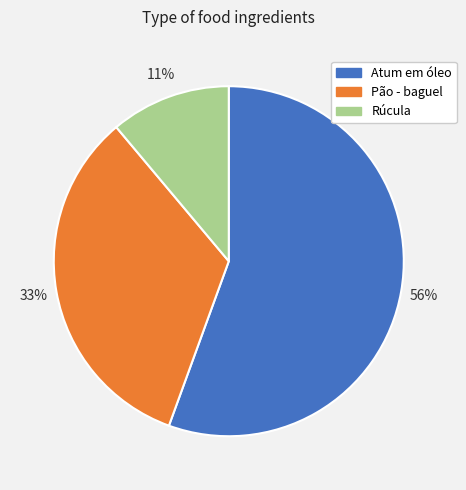

Which category has the smallest portion of the pie?

Rúcula